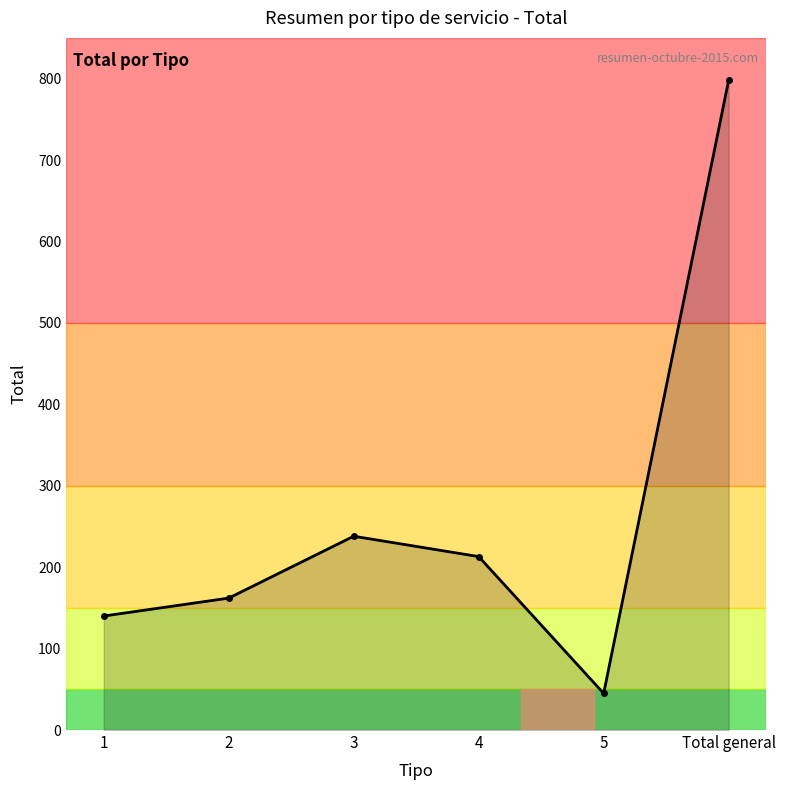

What is the change in value from 2 to 5?

-117